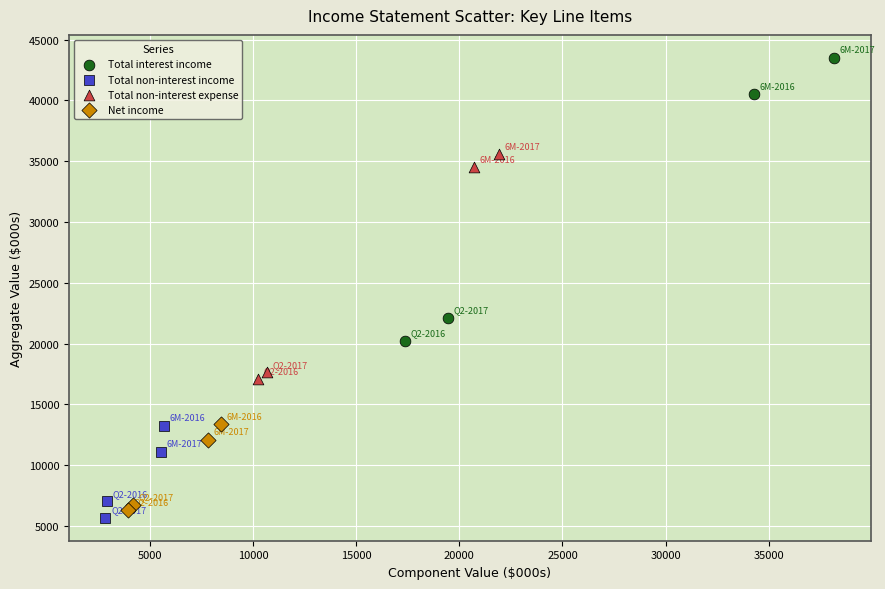

Which series contains the highest Y value?

Total interest income